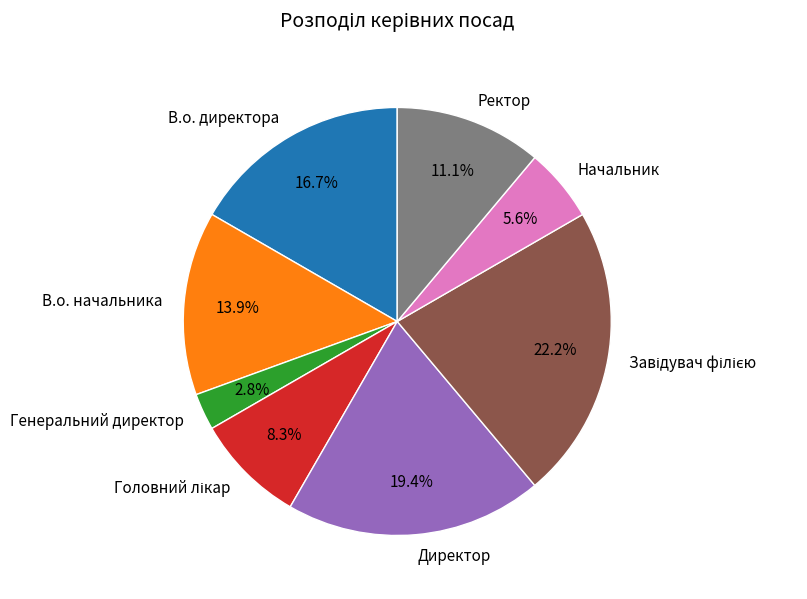

Which category has the smallest portion of the pie?

Генеральний директор